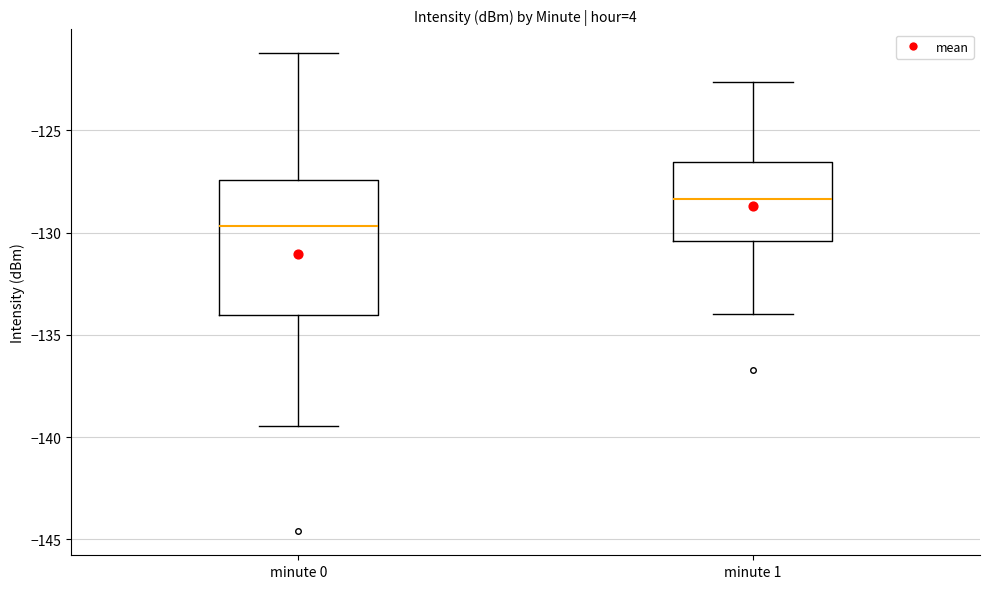

Which box's median line is the highest?

minute 1